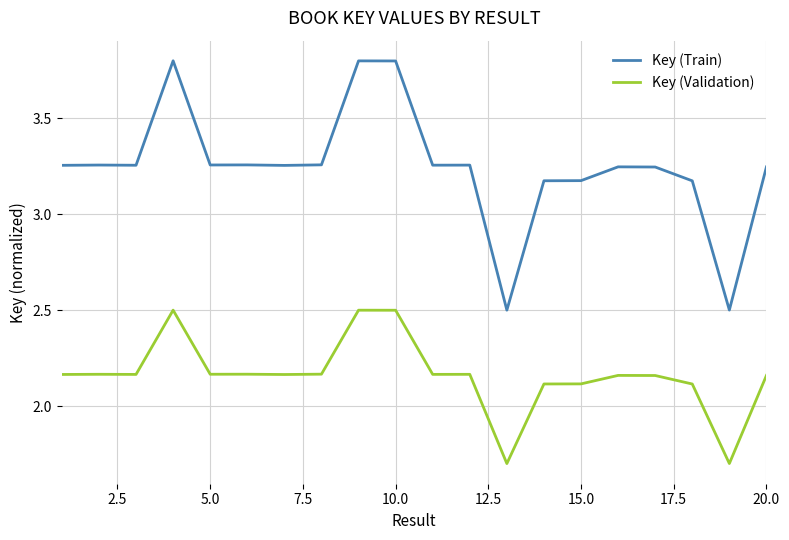

Rank the series by their average value, from lowest to highest.

Key (Validation), Key (Train)